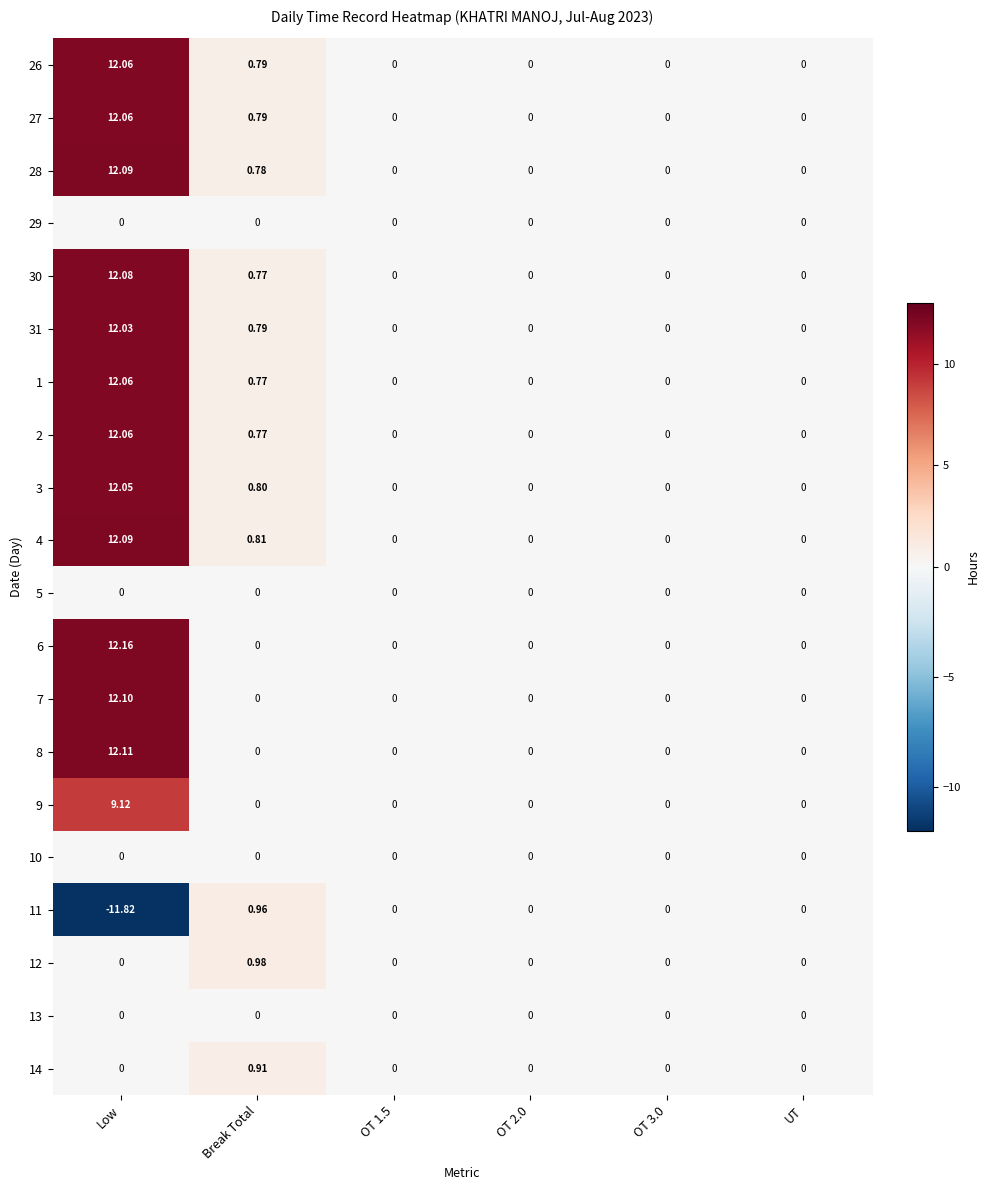

At which label is 1 closest to 6?

Break Total